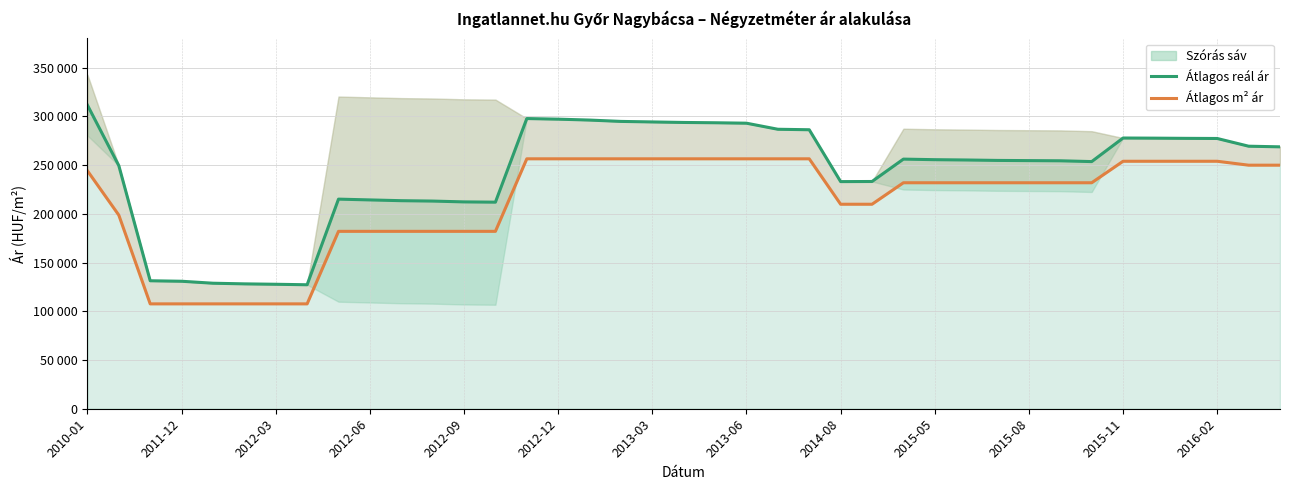

What is the difference between the highest and lowest values at 32?

21720